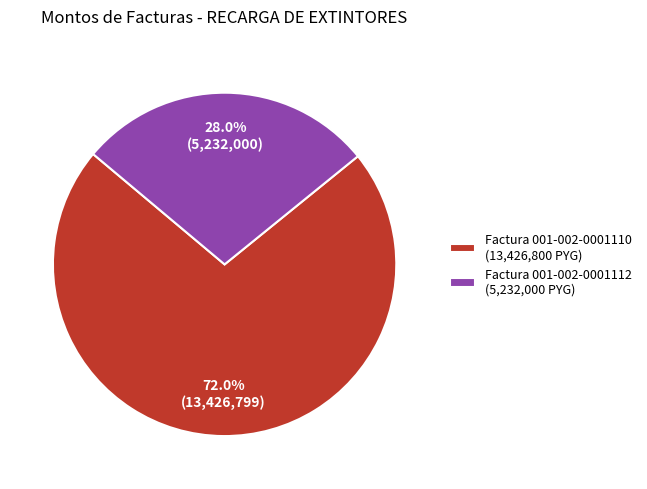

Between Factura 001-002-0001110 (13,426,800 PYG) and Factura 001-002-0001112 (5,232,000 PYG), which is larger?

Factura 001-002-0001110 (13,426,800 PYG)